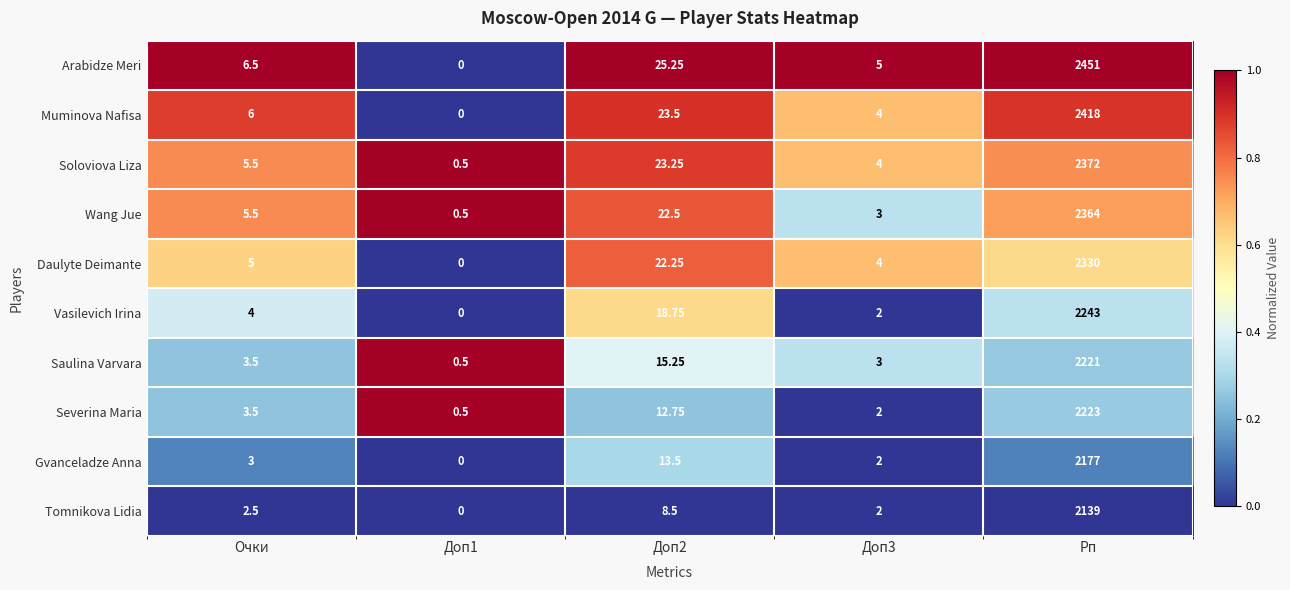

Which series has the largest range (max minus min)?

Arabidze Meri